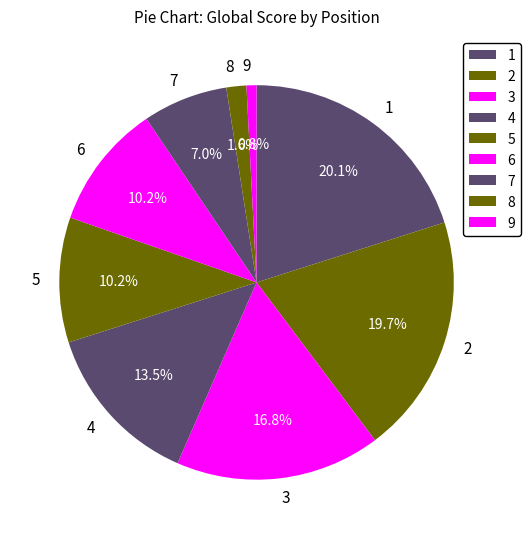

Approximately how many times larger is the value at 6 compared to 5?

1.0